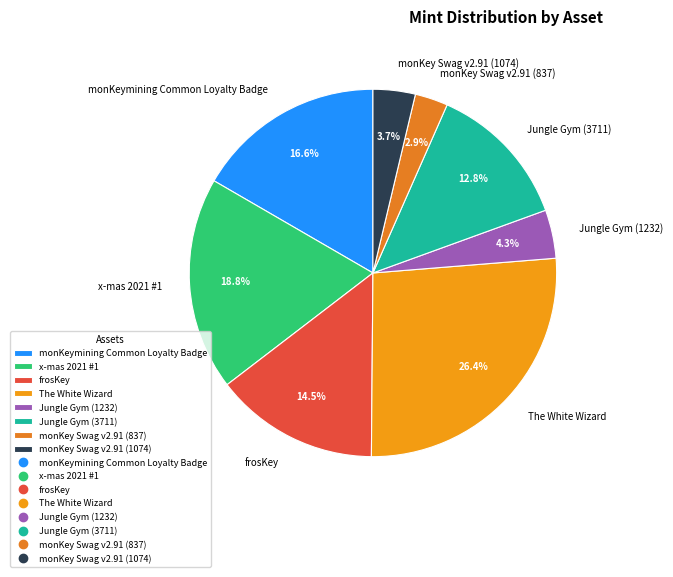

Which slice is the largest?

The White Wizard